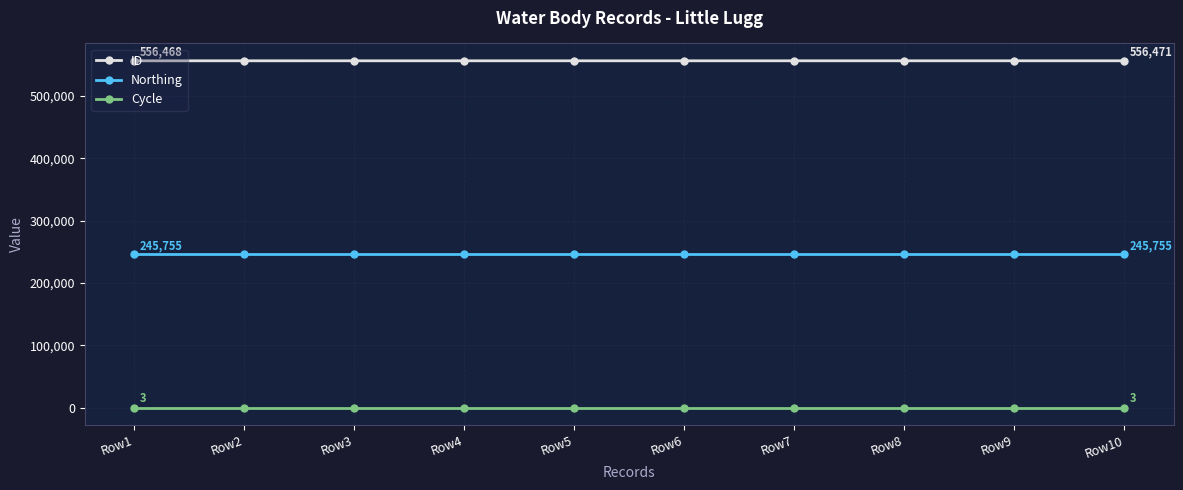

What is the minimum value for Northing?

245755